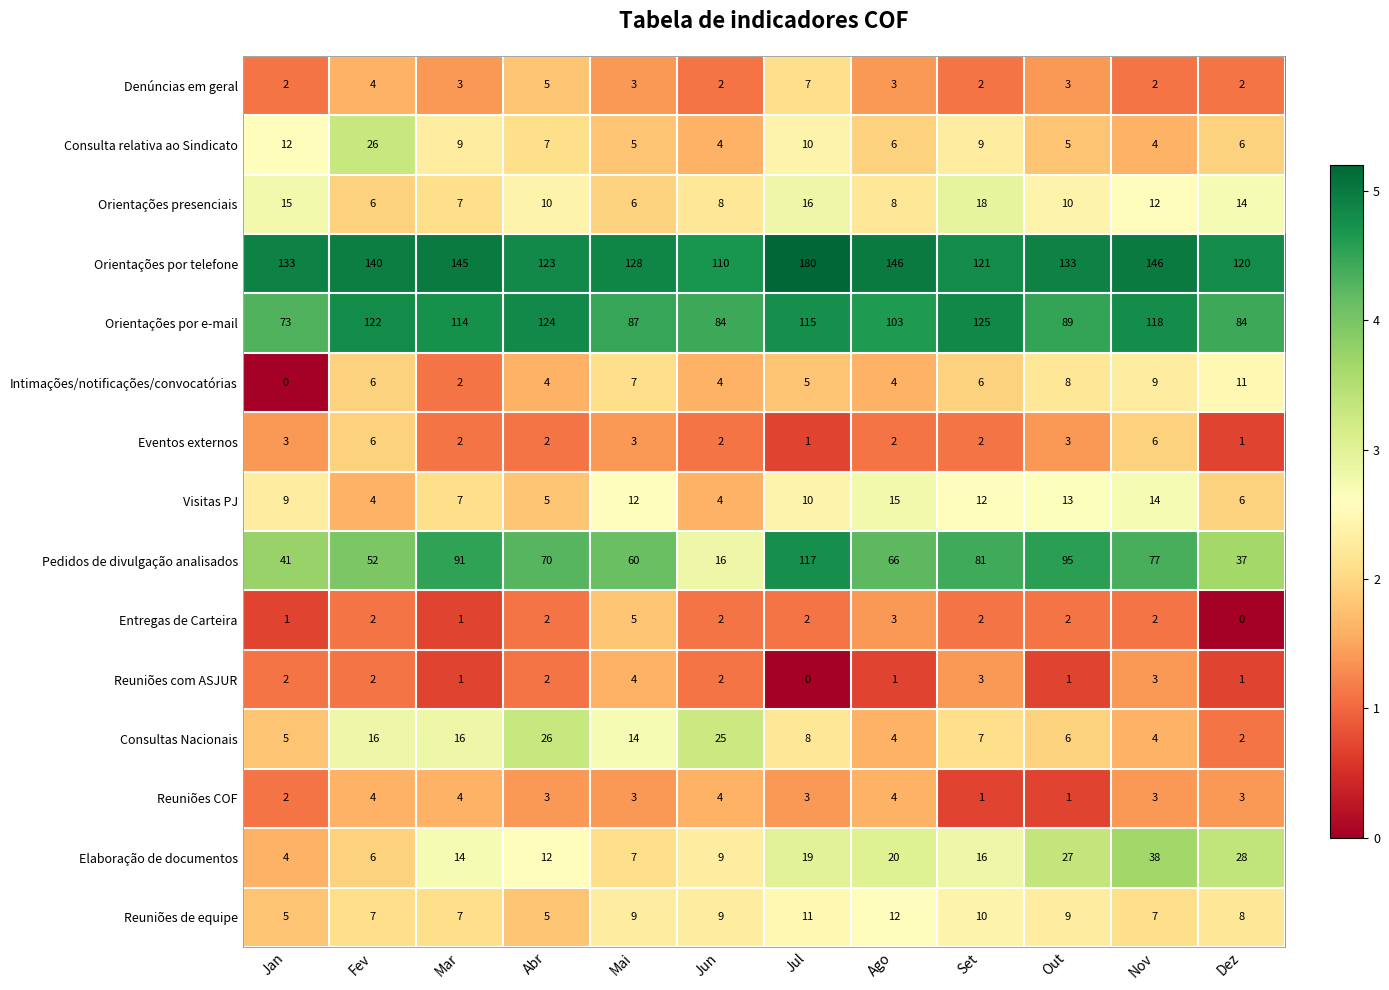

Where does the Orientações por e-mail series first go above 114?

Fev